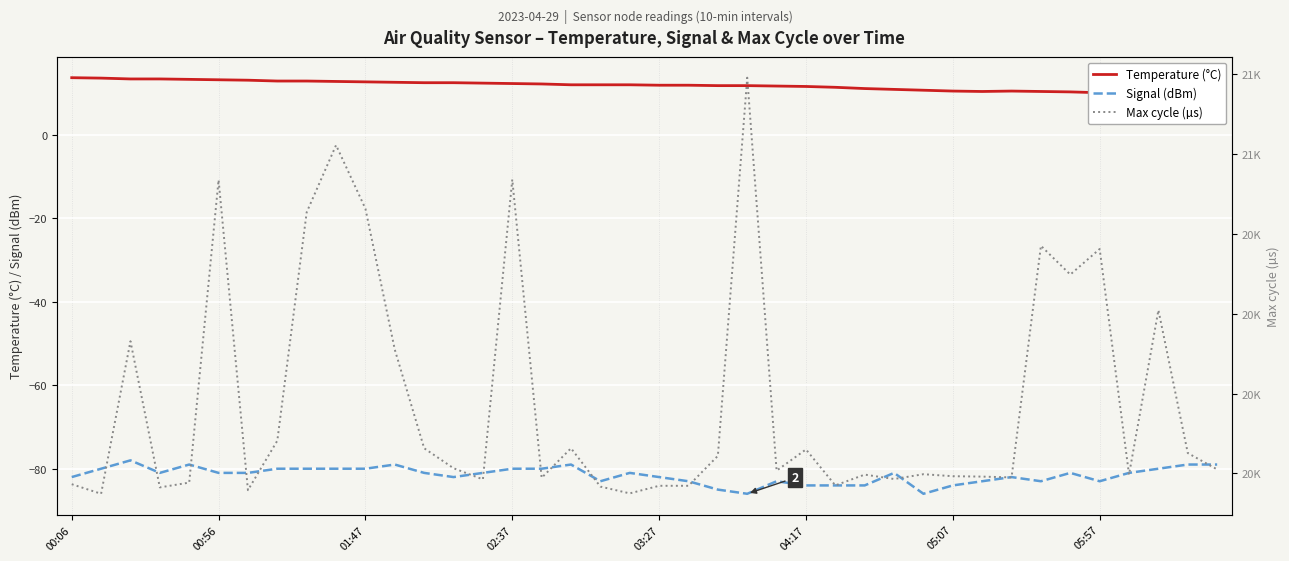

At which label does Temperature (°C) first exceed 11?

00:06